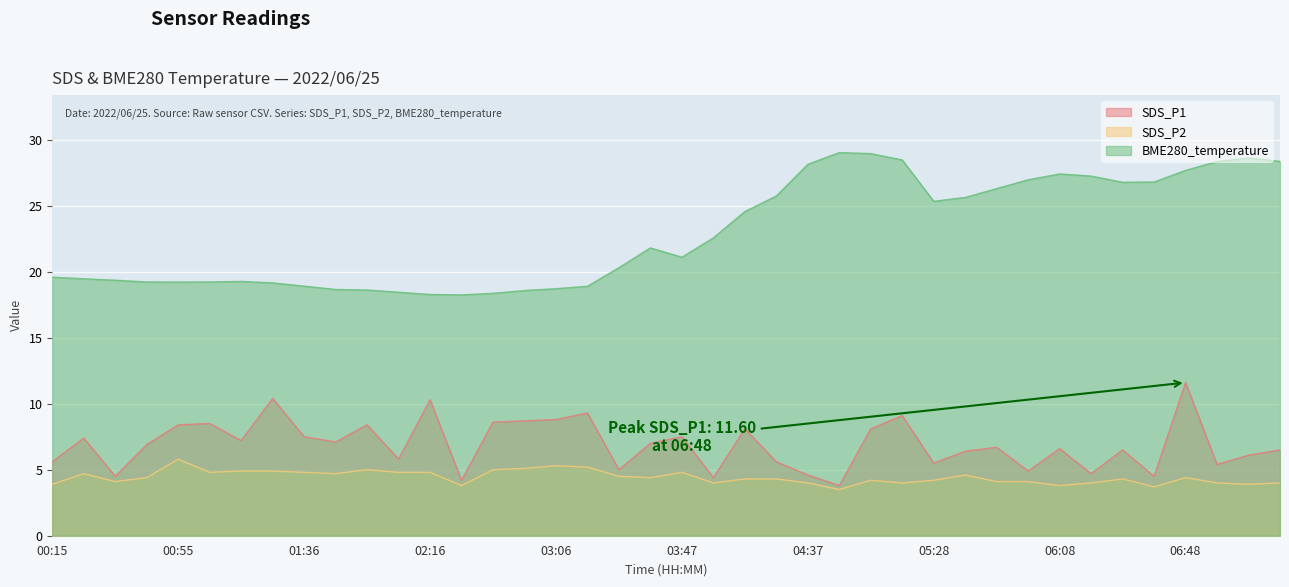

How many interior local valleys does the SDS_P1 series have?

13